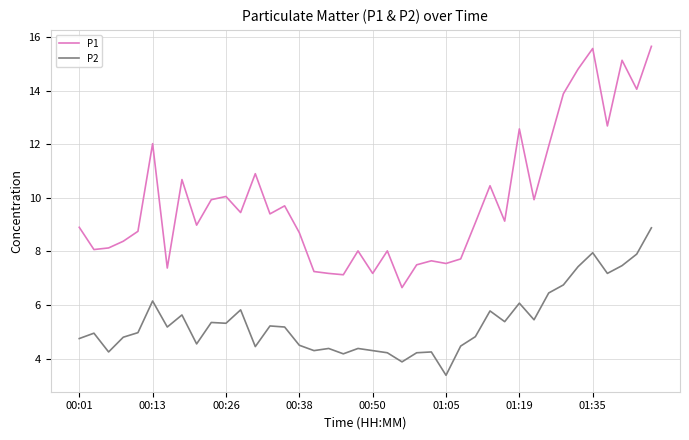

True or false: P2 has more than 0 interior local peaks.

True